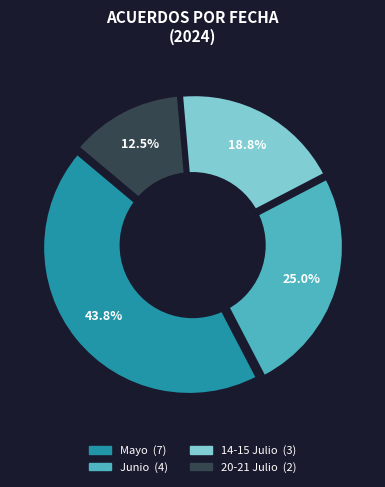

What is the largest slice in the pie chart?

Mayo